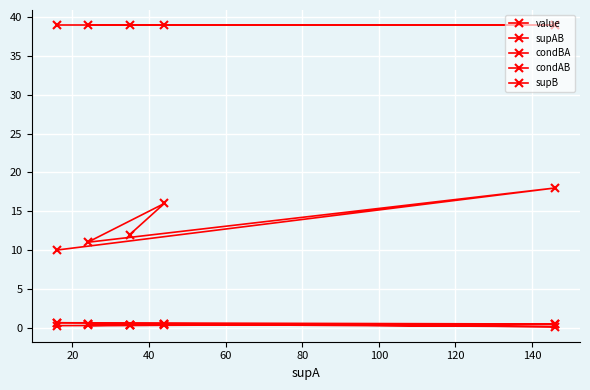

The supAB series shows 16.0 at 60. True or false?

True